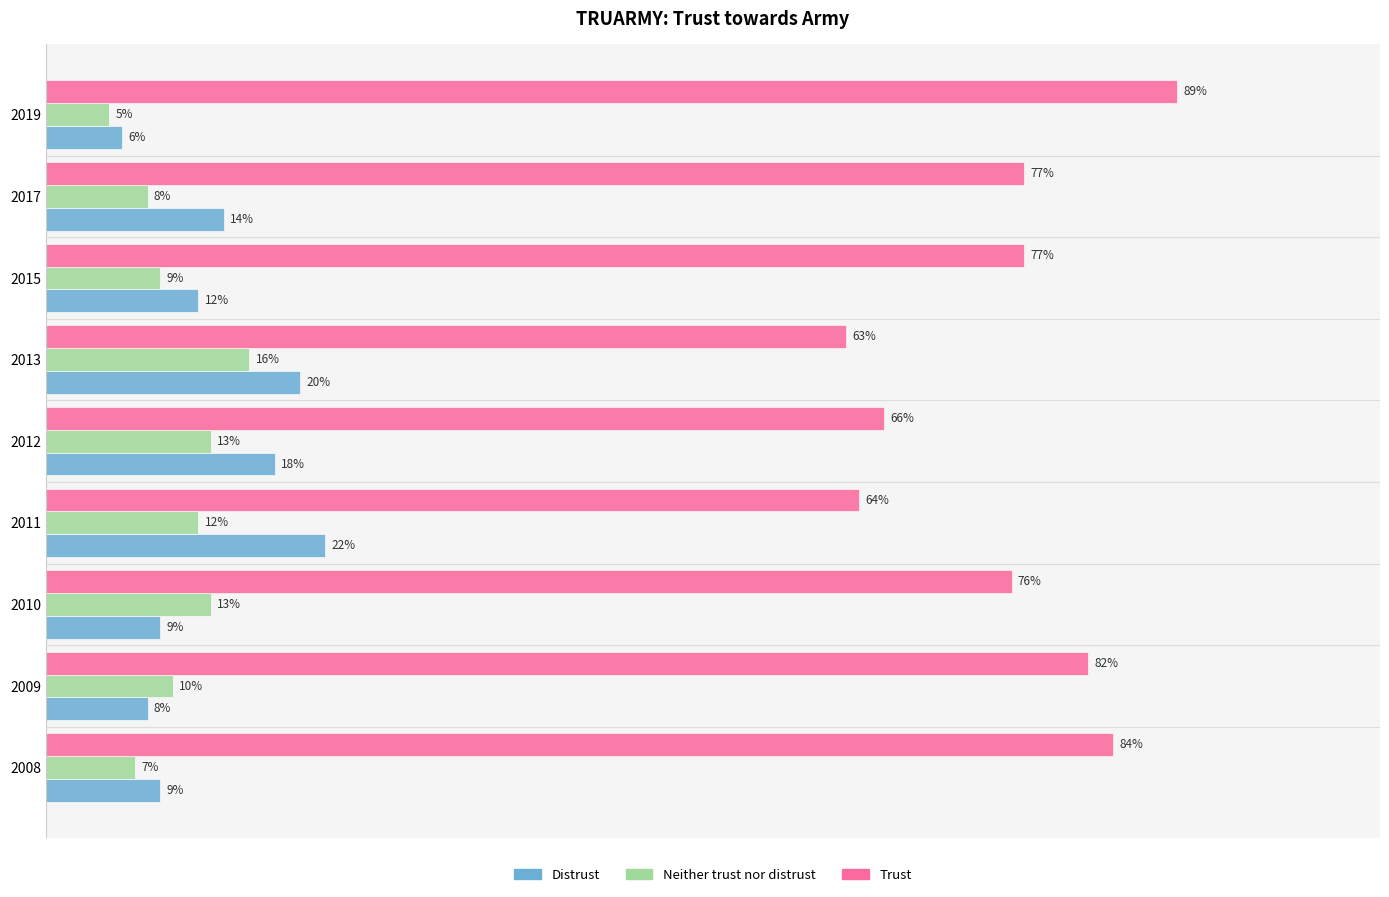

Is the value of Distrust at 2017 greater than the value of Trust at 2011?

No